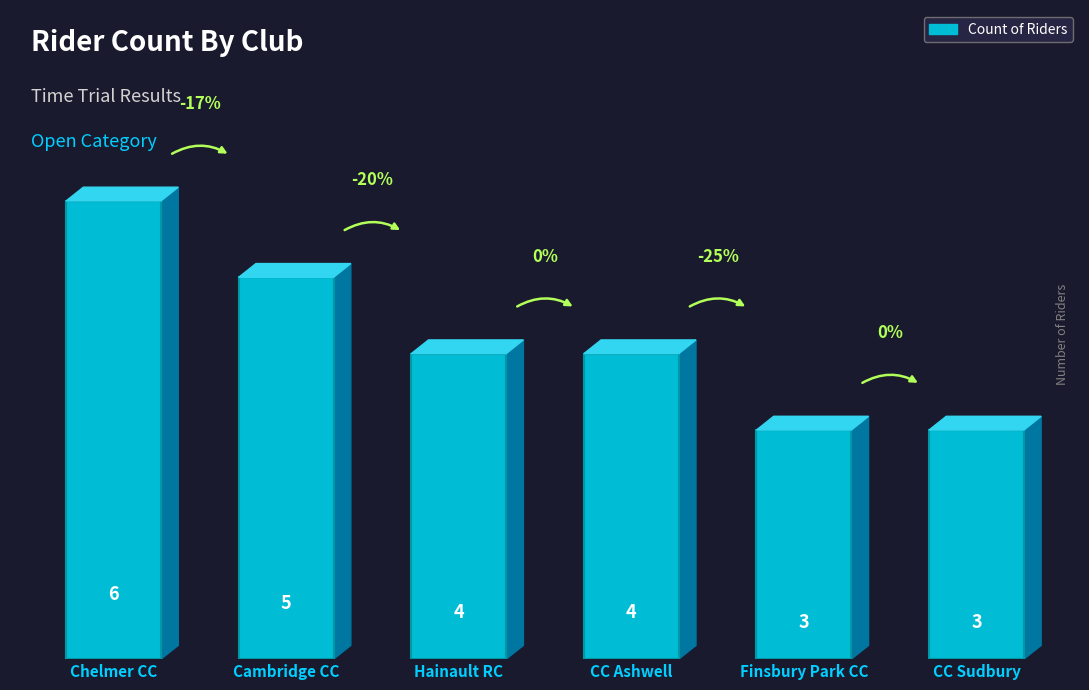

Between Finsbury Park CC and Cambridge CC, which is larger?

Cambridge CC